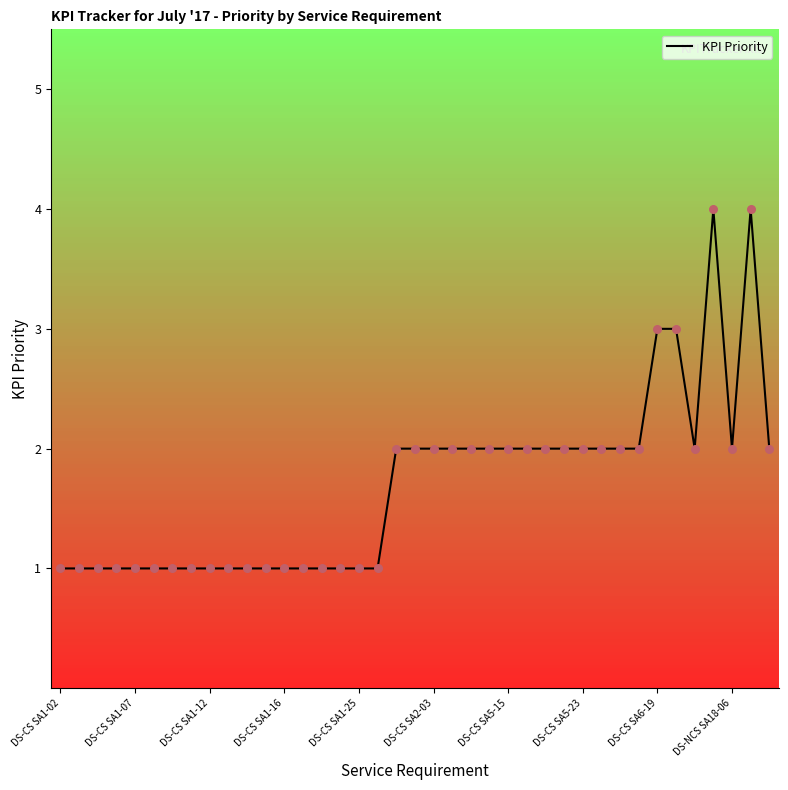

What is the maximum value shown in the chart?

4